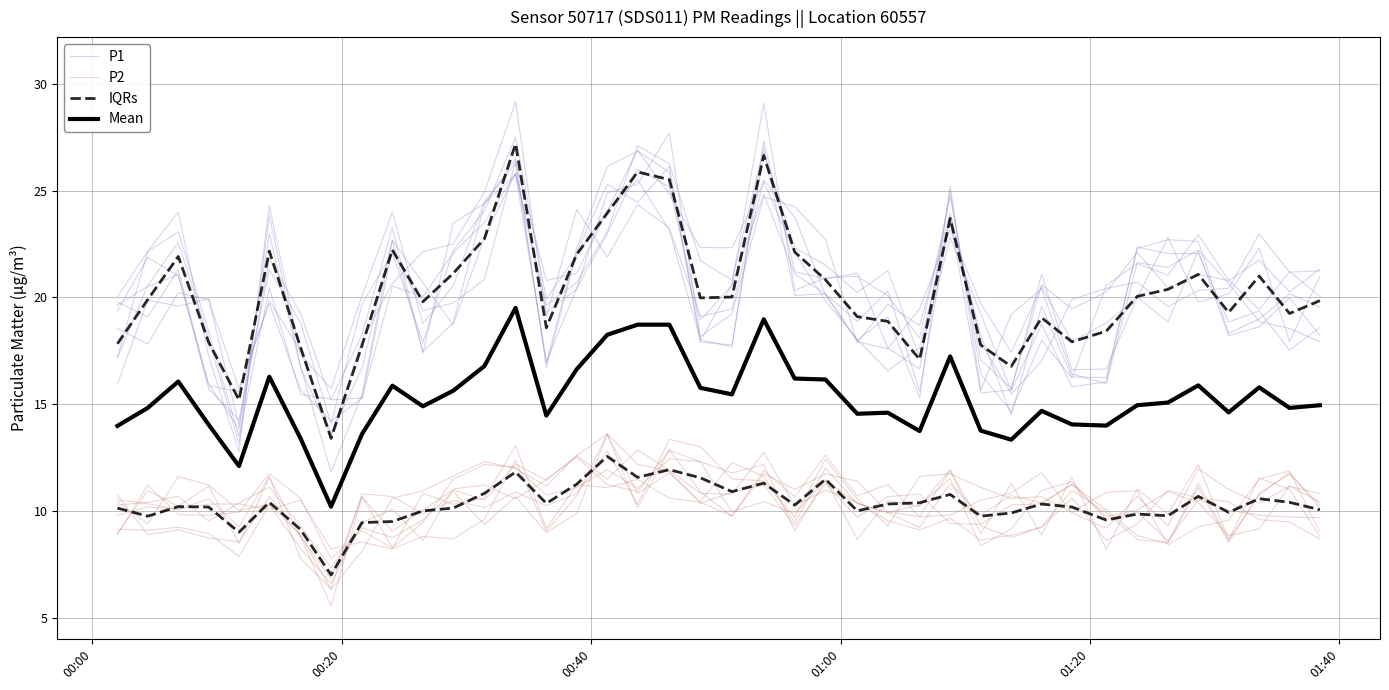

How many lines are shown in the chart?

4